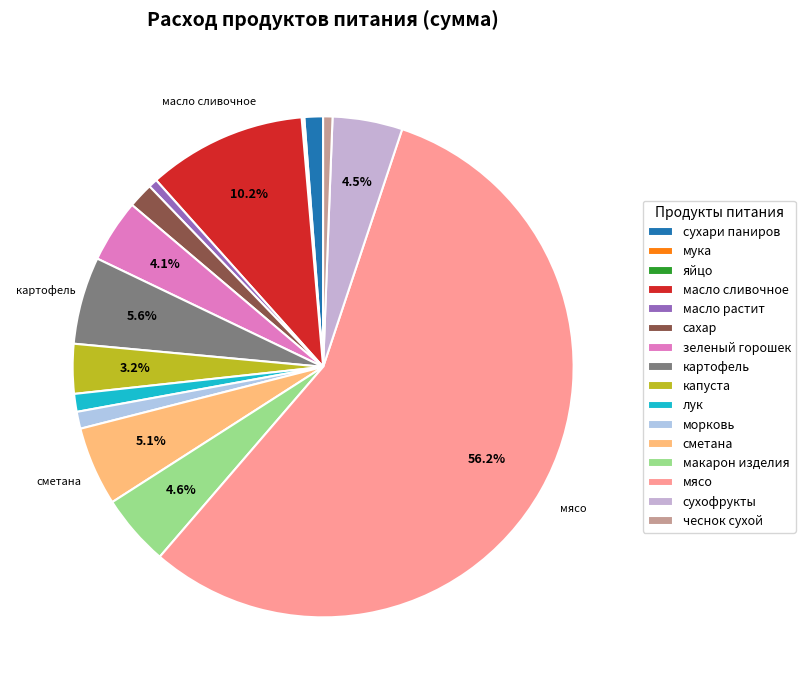

Count the number of slices in the pie.

16